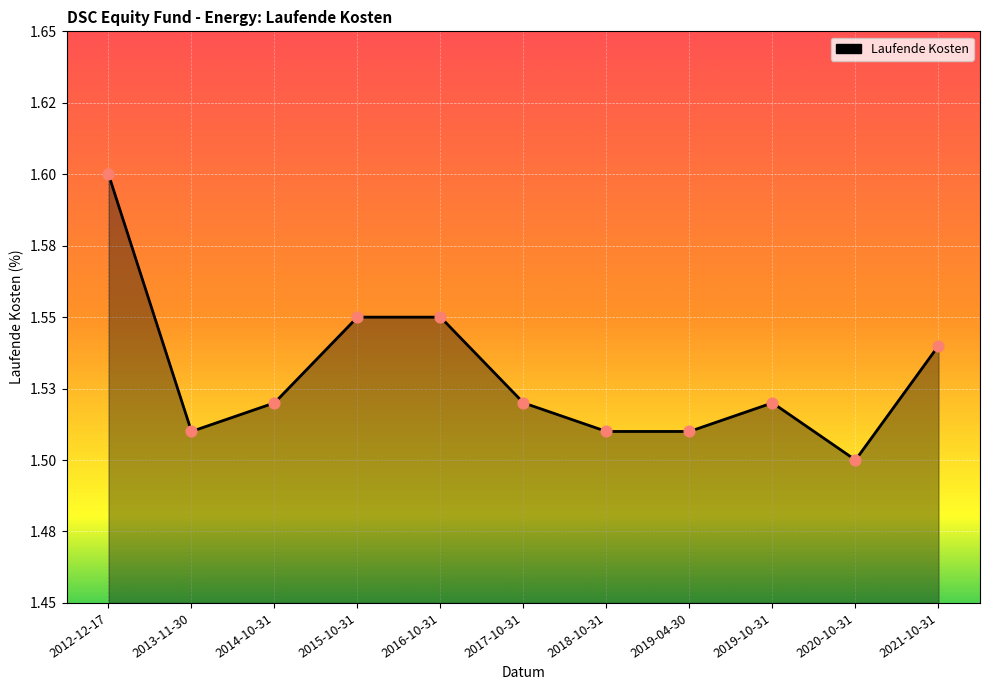

Which has a higher value, 2012-12-17 or 2017-10-31?

2012-12-17